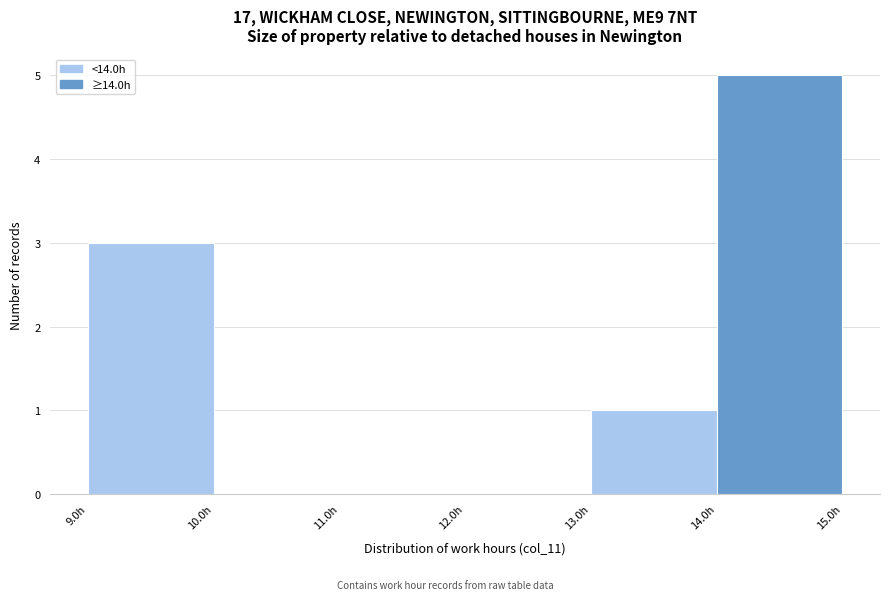

Over which range of the x-axis is the bar tallest?

14 to 15